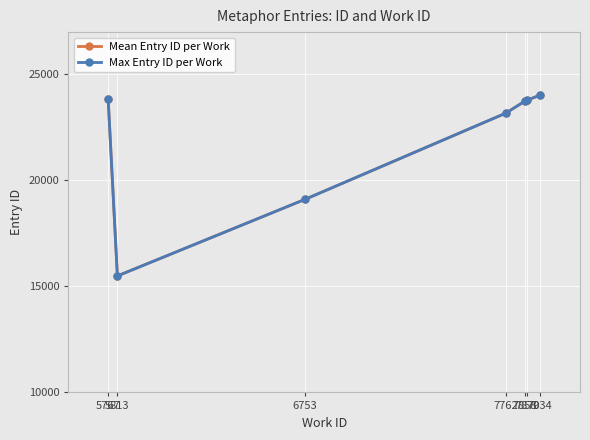

What is the value of the Mean Entry ID per Work point at the 2nd from the left?

15496